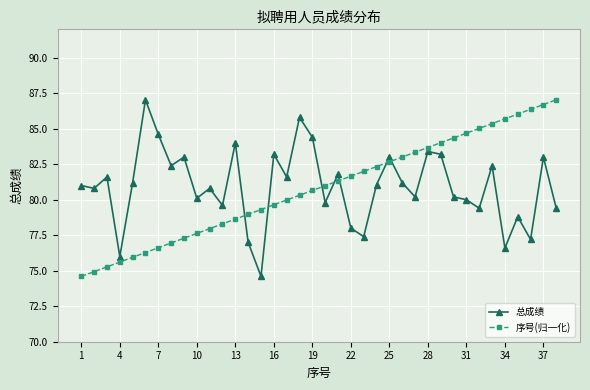

How many series are shown in this chart?

2